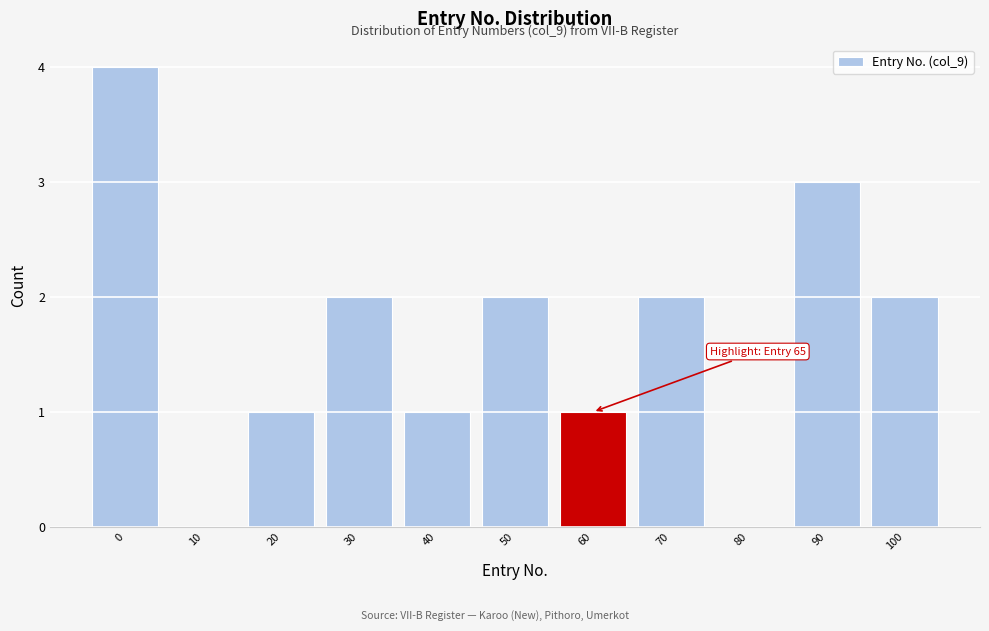

Reading left to right, list all the values displayed in this chart.

0=4	10=0	20=1	30=2	40=1	50=2	60=1	70=2	80=0	90=3	100=2